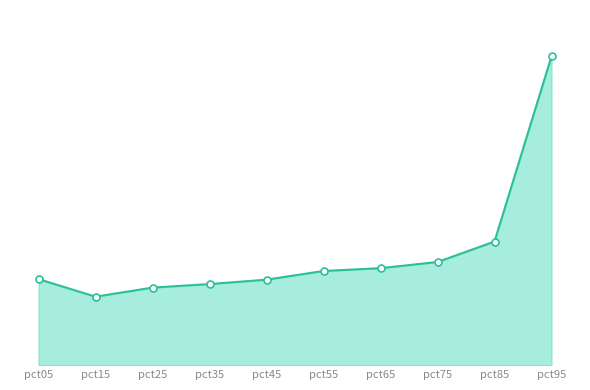

Read the combined_line value at pct65.

0.3